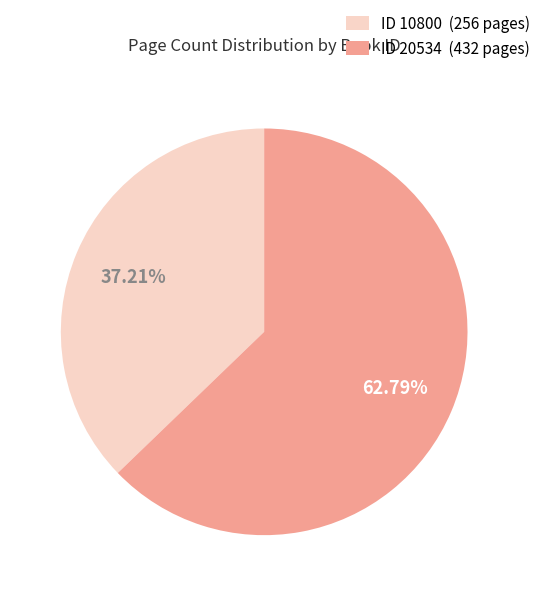

Which has a higher value, ID 10800 (256 pages) or ID 20534 (432 pages)?

ID 20534 (432 pages)